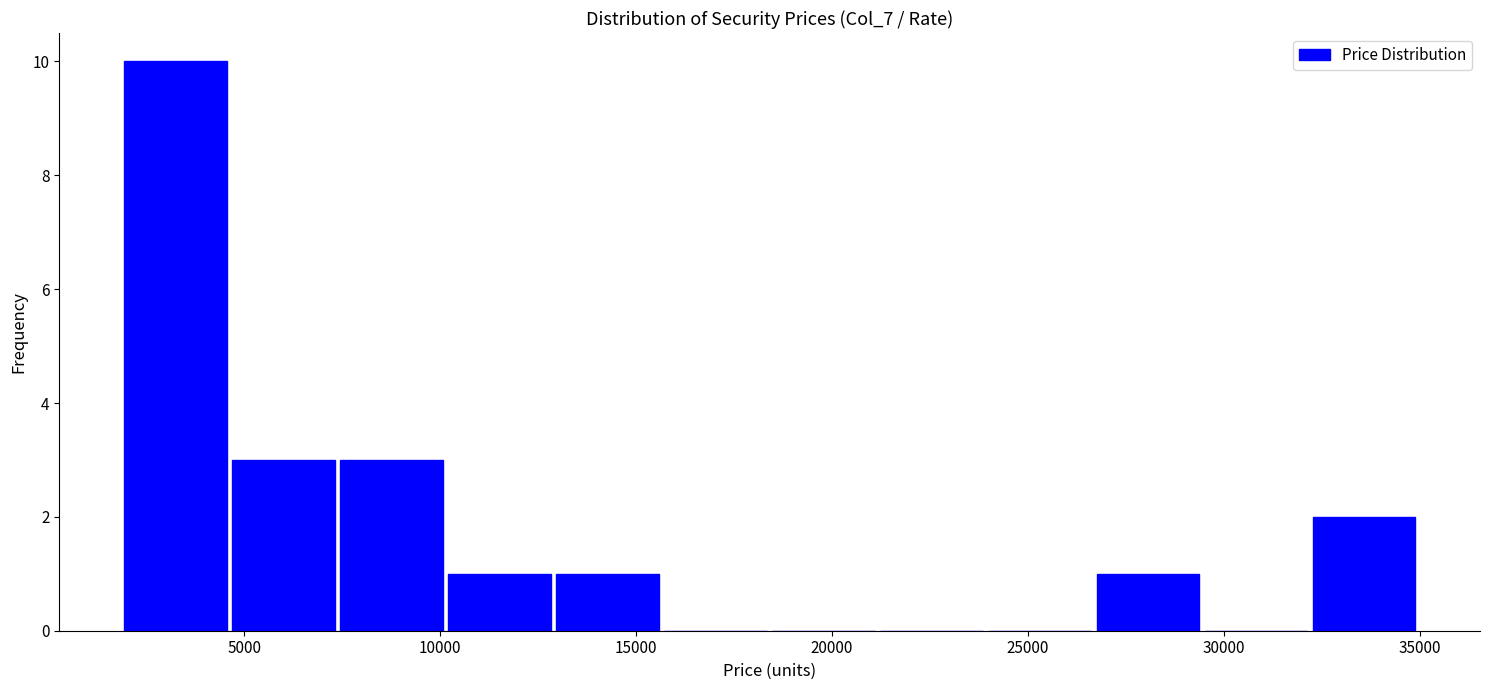

Which range on the x-axis has the tallest bar?

2000 to 4500